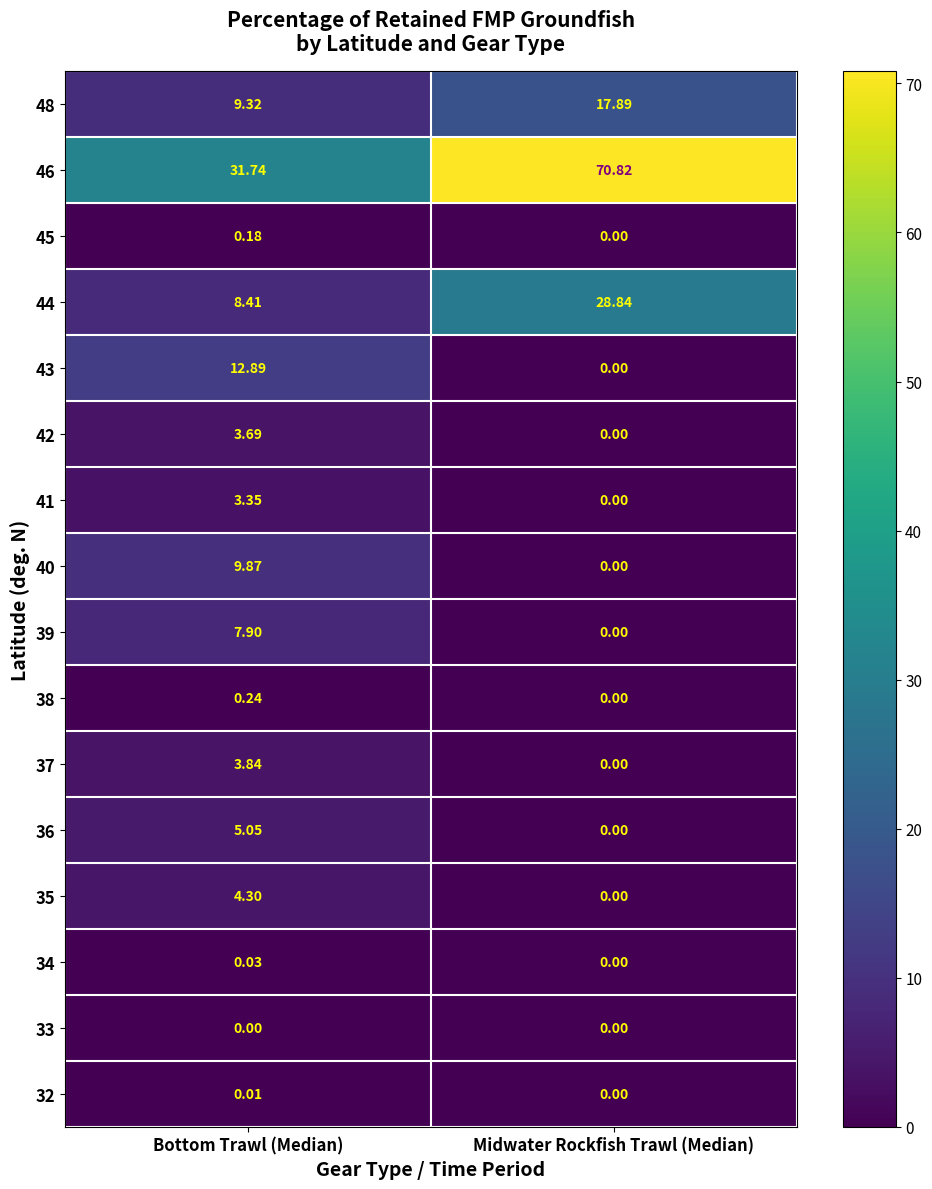

Which series changed the most between Bottom Trawl (Median) and Midwater Rockfish Trawl (Median)?

46